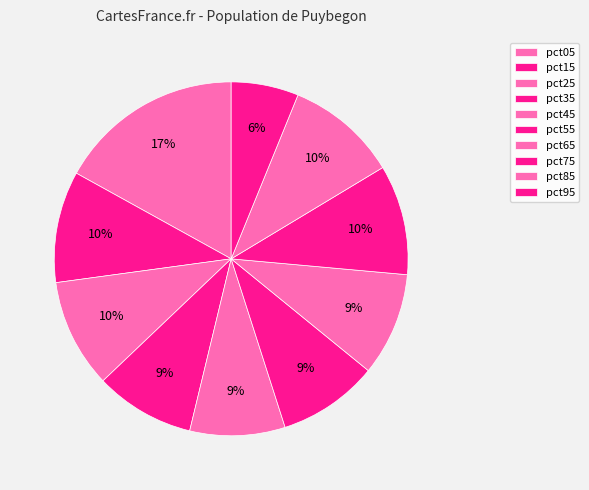

Is it true that pct85 is 1% of the pie?

False